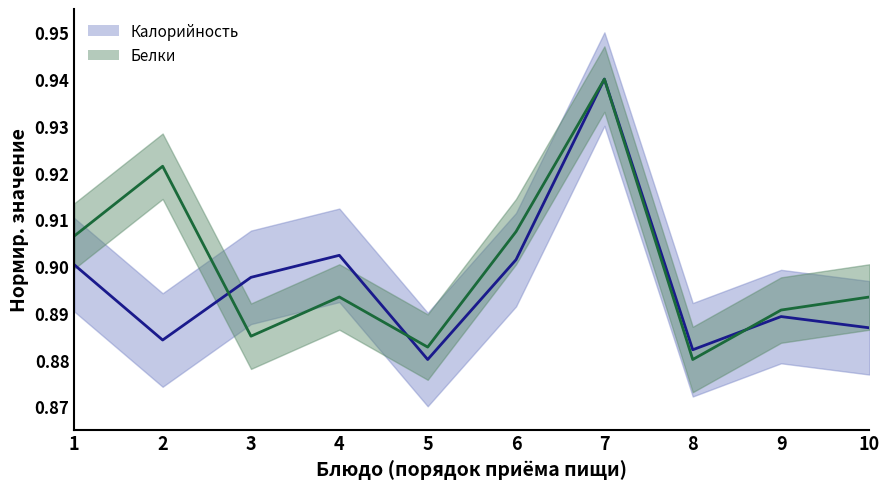

True or false: Белки has more than 1 points higher than both neighbors.

True